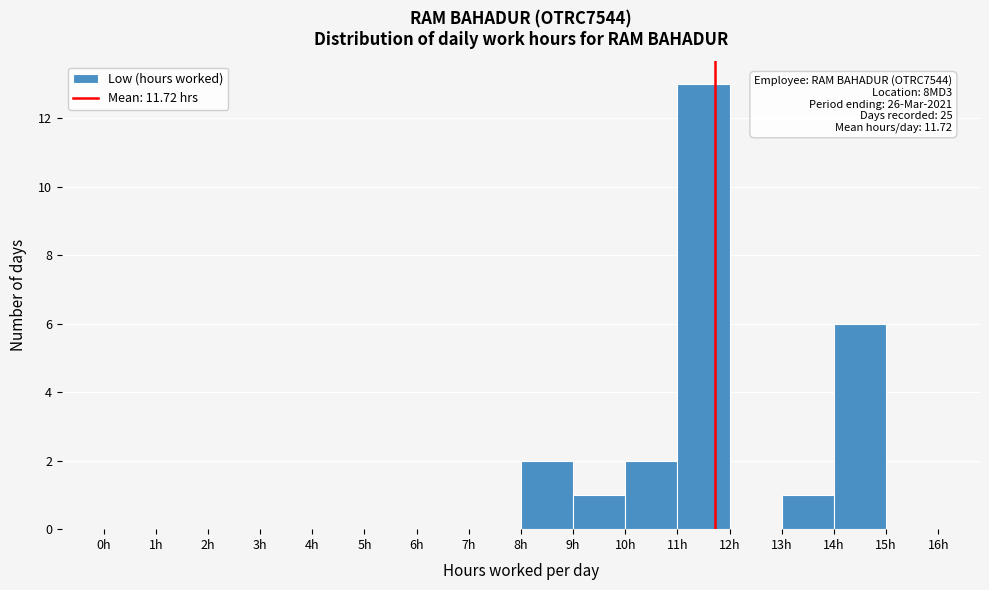

Which range on the x-axis has the tallest bar?

11 to 12